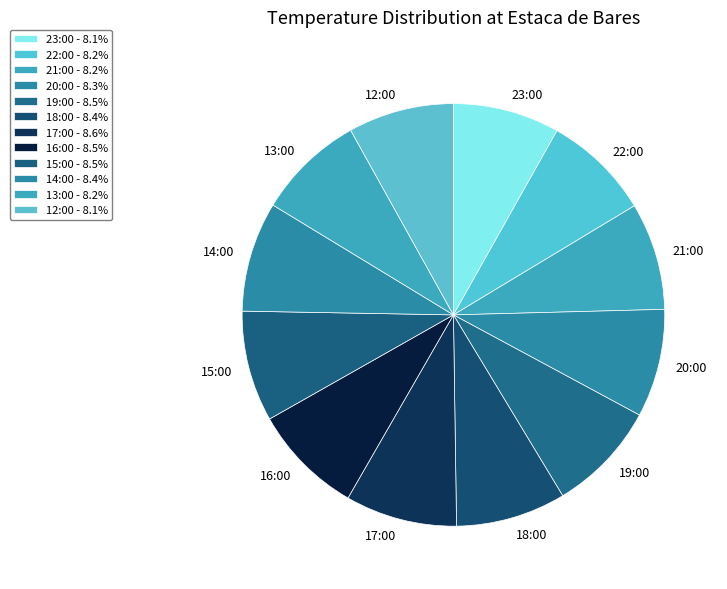

Is there a majority slice in this chart?

No